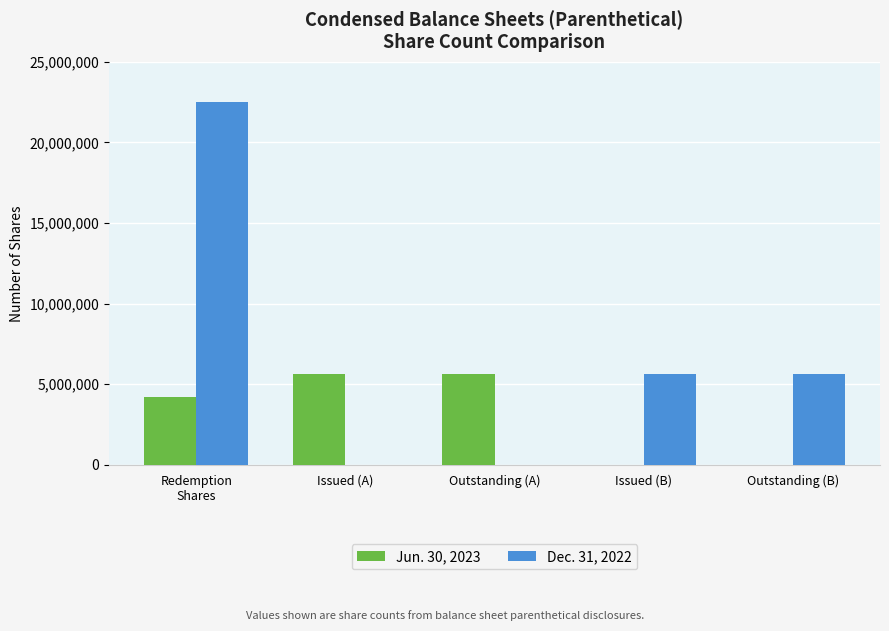

What is the greatest value displayed?

22500000